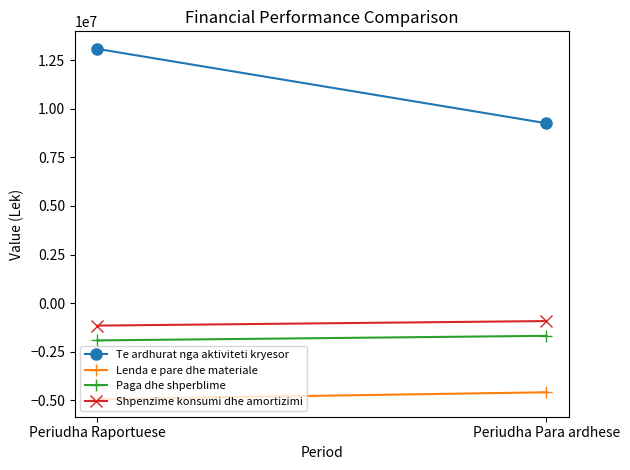

What is the total value across all series at Periudha Raportuese?

5072812